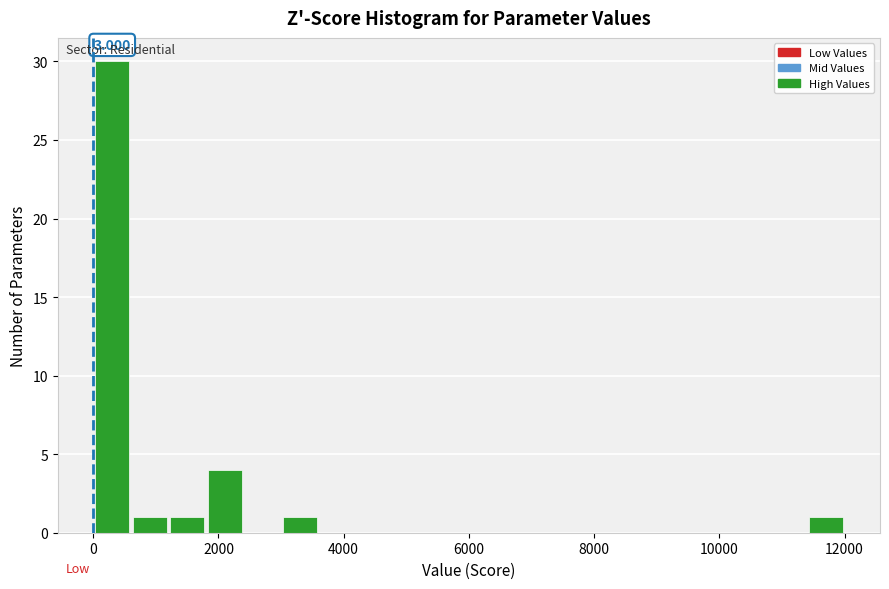

Read against the x-axis, roughly where is the centre of the tallest bar?

400